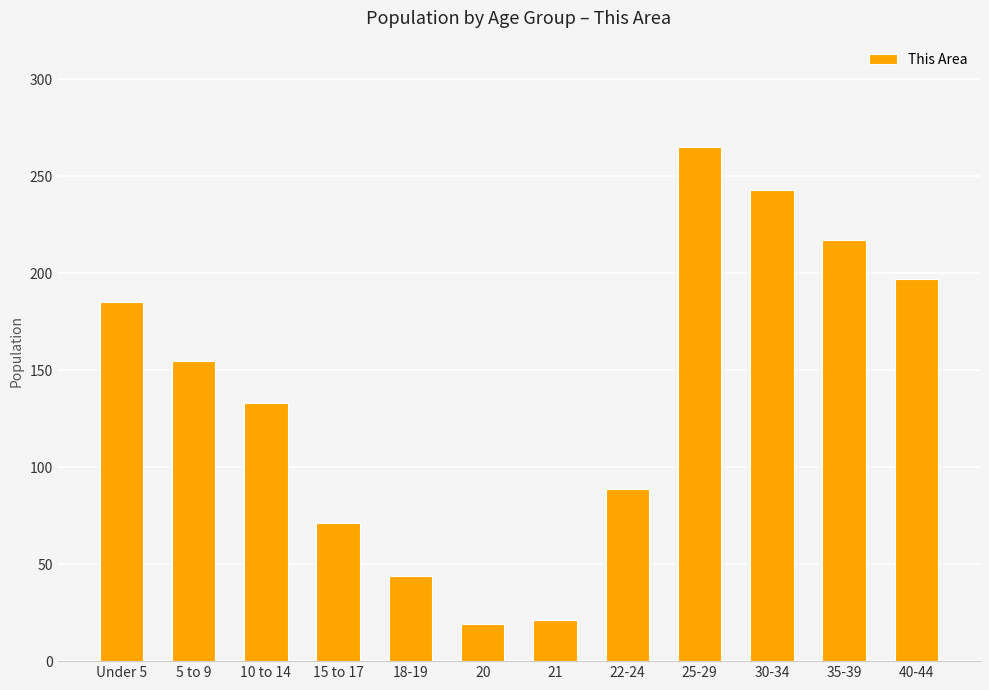

What is the change in value from 5 to 9 to 15 to 17?

-84